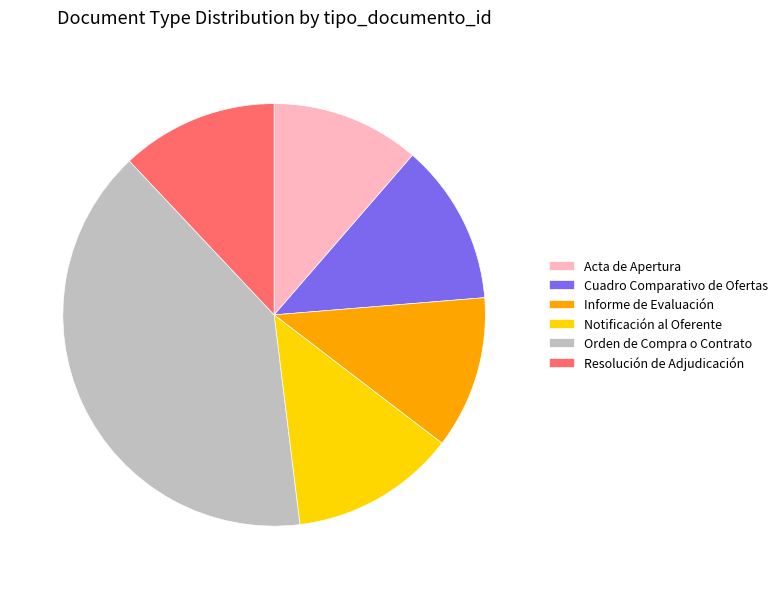

How many slices are in this pie chart?

6